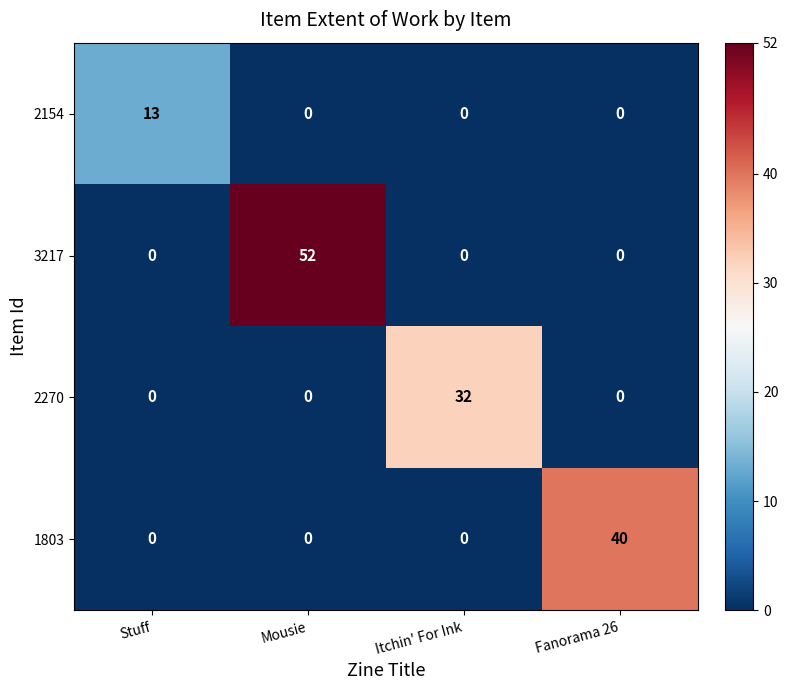

What is the spread (max minus min) of values at Fanorama 26?

40